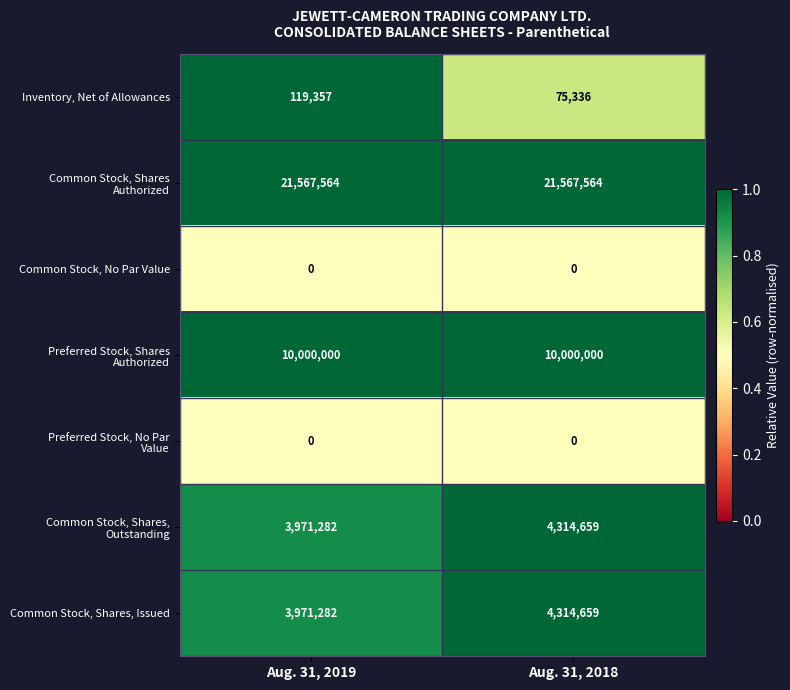

How many data points does each series have?

2